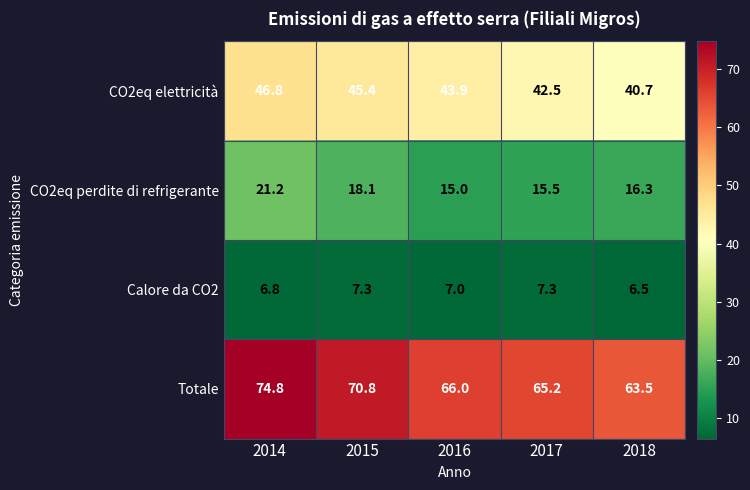

Rank the series by their maximum value, from highest to lowest.

Totale, CO2eq elettricità, CO2eq perdite di refrigerante, Calore da CO2